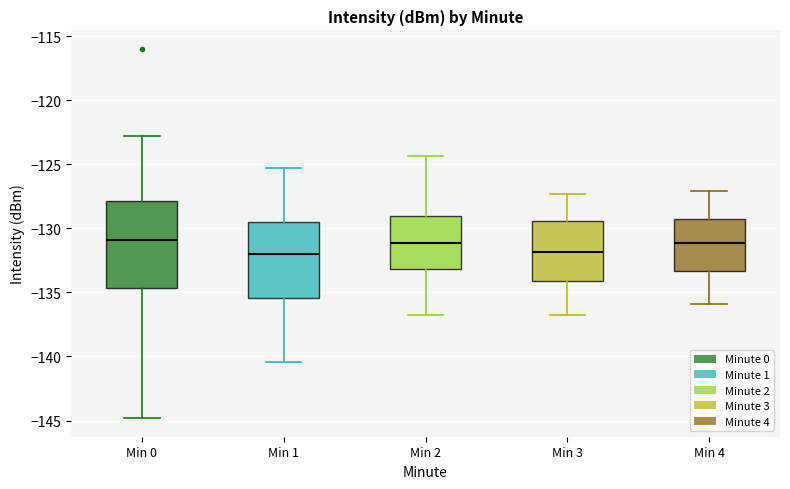

Where does the lower whisker of the box for Min 0 end on the y-axis? The values are not printed on the chart, so give them approximately, as read against the axis.

-145.0